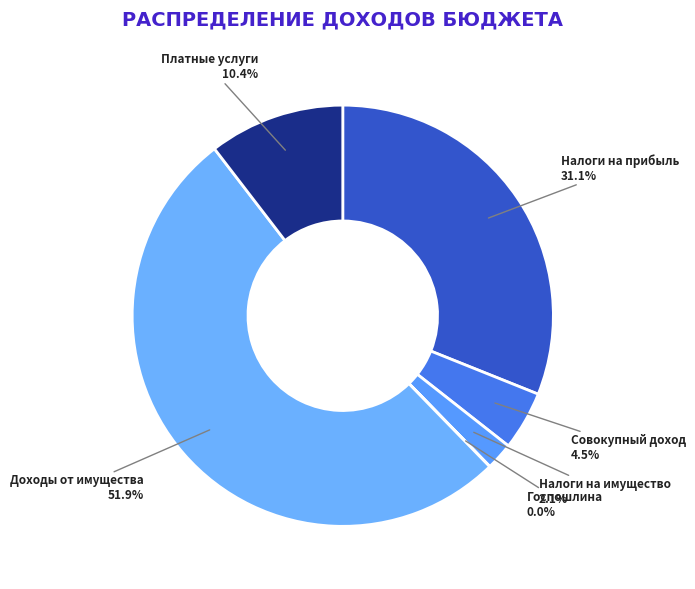

Which slice represents more than half of the pie?

Доходы от имущества